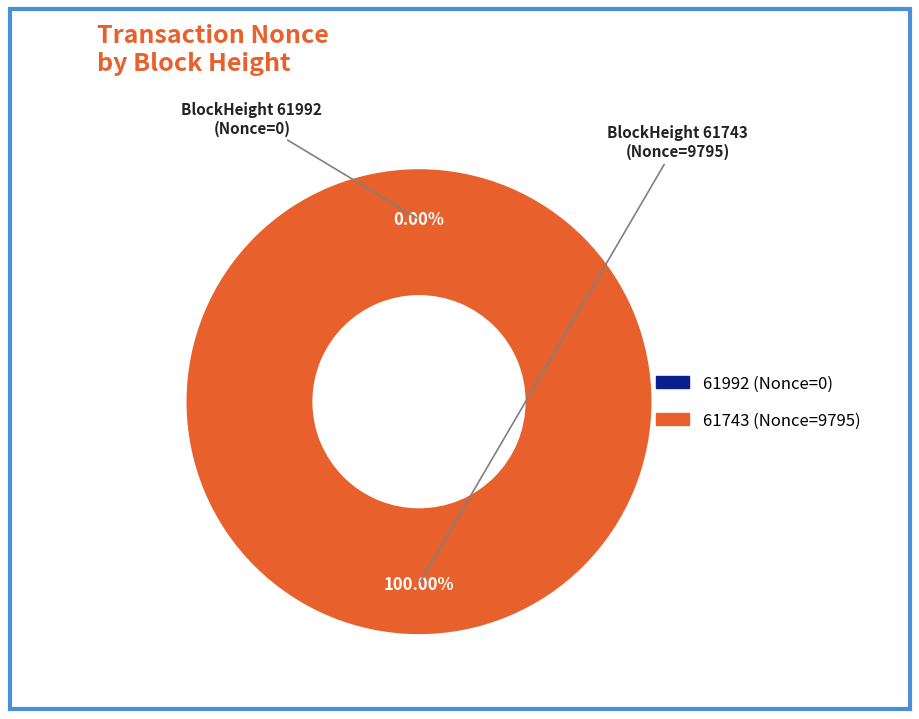

Which category has the smallest portion of the pie?

61992